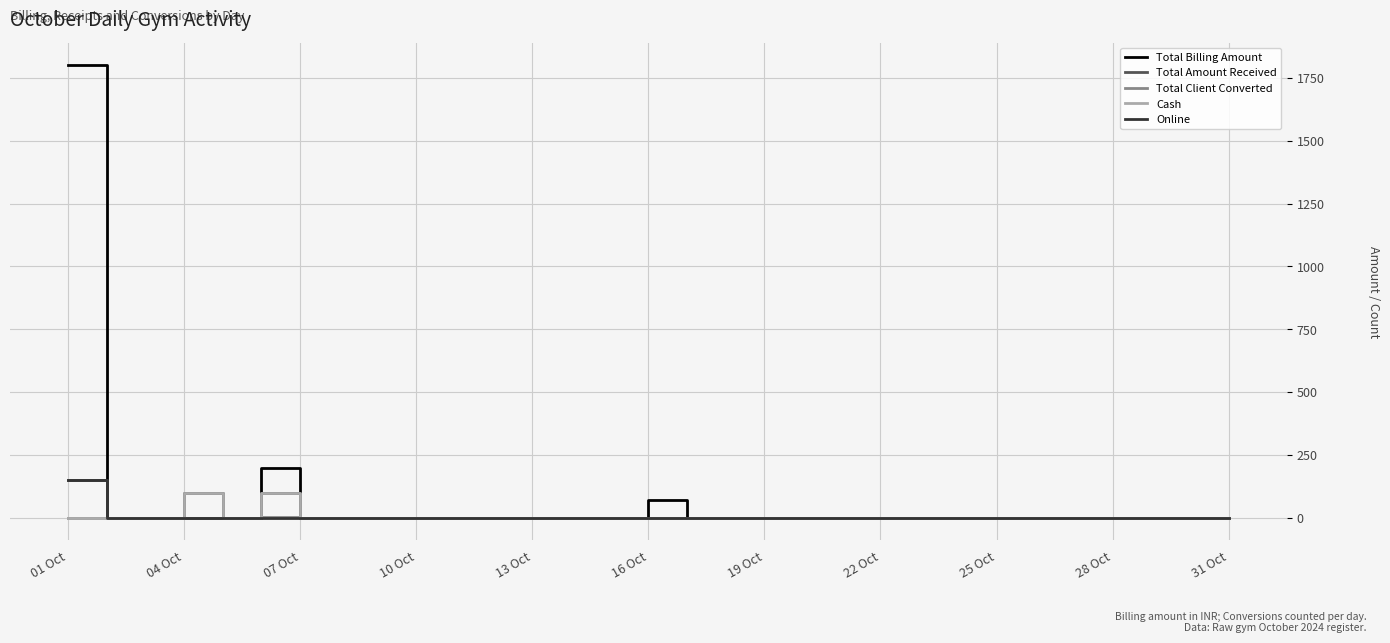

What is the maximum value shown in the chart?

1800